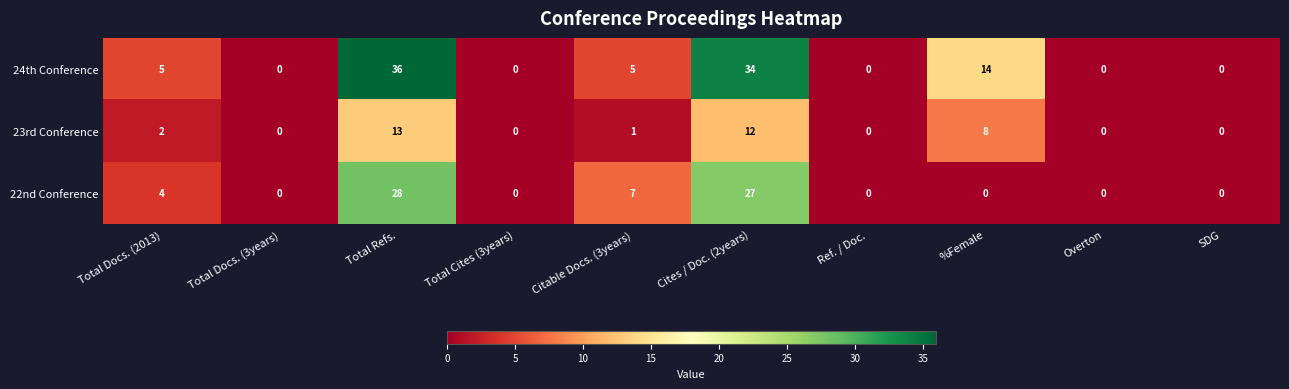

What is the total value across all series at Total Refs.?

77